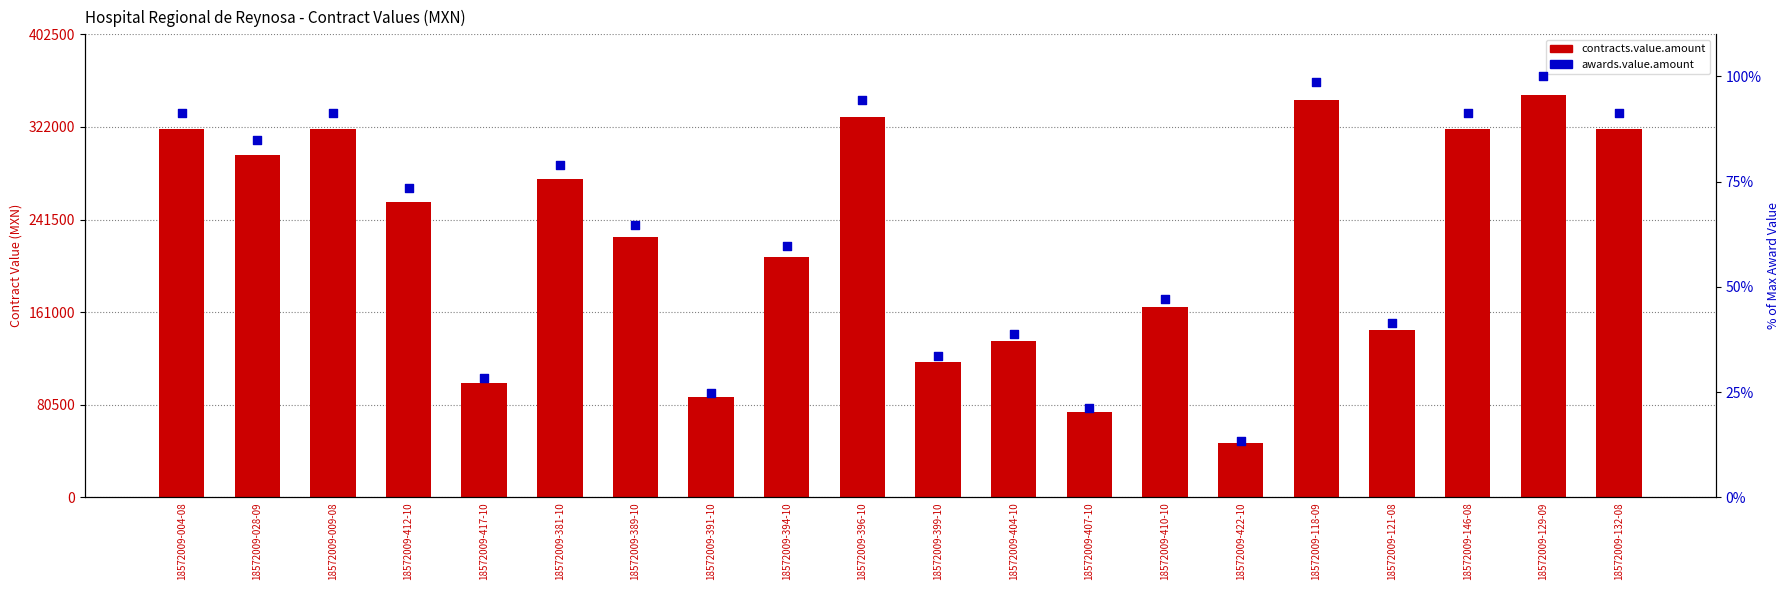

Which series has the largest Y range (max minus min)?

contracts.value.amount